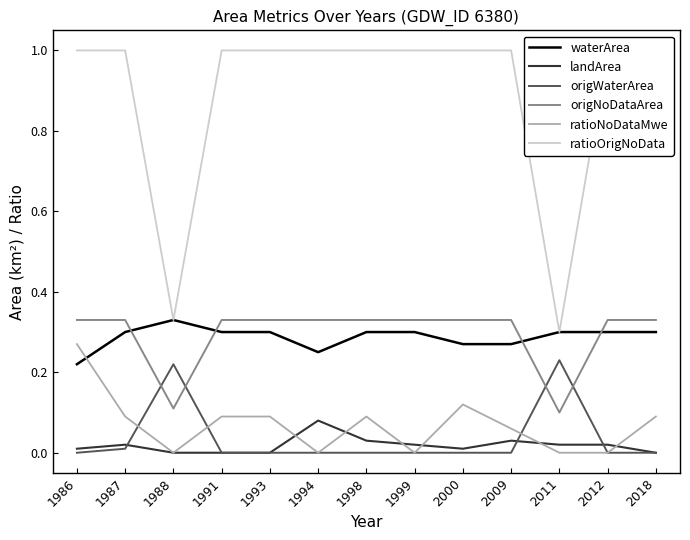

Reading right to left, what are all the values shown in this chart?

waterArea: 0.3	0.3	0.3	0.3	0.3	0.3	0.3	0.2	0.3	0.3	0.3	0.3	0.2
landArea: 0.0	0.0	0.0	0.0	0.0	0.0	0.0	0.1	0.0	0.0	0.0	0.0	0.0
origWaterArea: 0.0	0.0	0.2	0.0	0.0	0.0	0.0	0.0	0.0	0.0	0.2	0.0	0.0
origNoDataArea: 0.3	0.3	0.1	0.3	0.3	0.3	0.3	0.3	0.3	0.3	0.1	0.3	0.3
ratioNoDataMwe: 0.1	0.0	0.0	0.1	0.1	0.0	0.1	0.0	0.1	0.1	0.0	0.1	0.3
ratioOrigNoData: 1.0	1.0	0.3	1.0	1.0	1.0	1.0	1.0	1.0	1.0	0.3	1.0	1.0